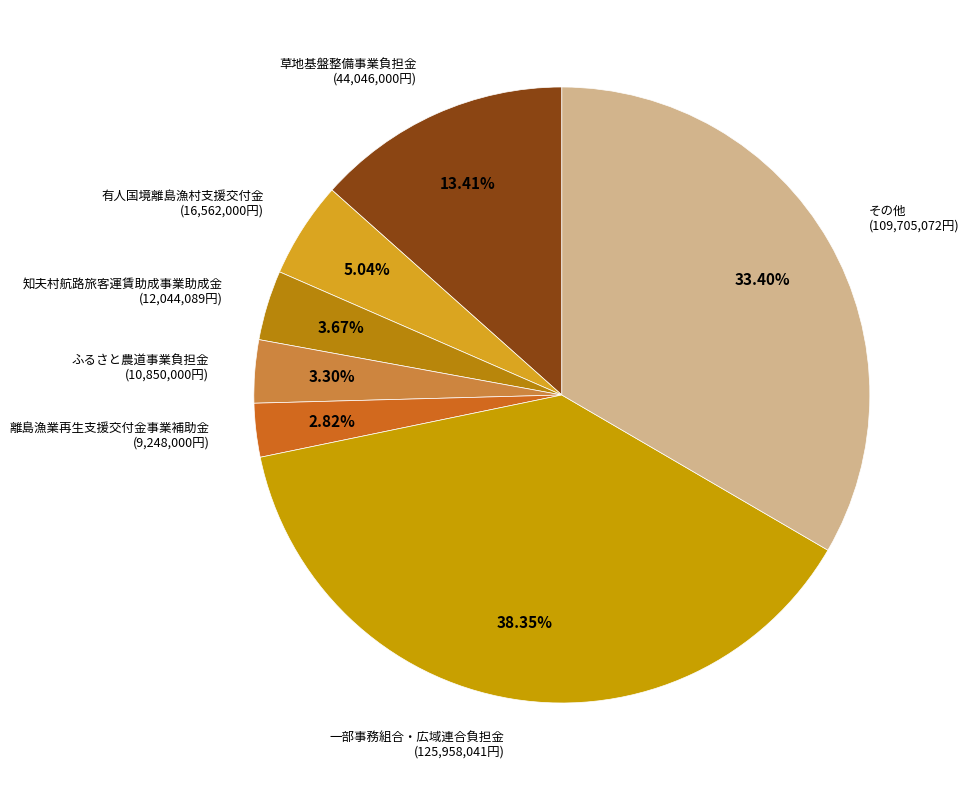

Count the number of slices in the pie.

7